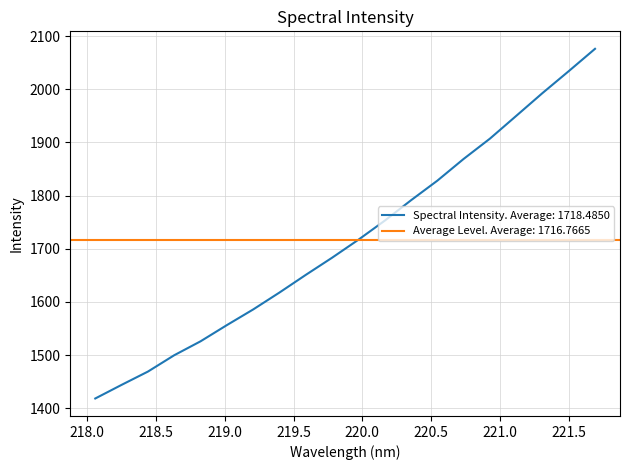

What is the minimum value shown in the chart?

1418.6